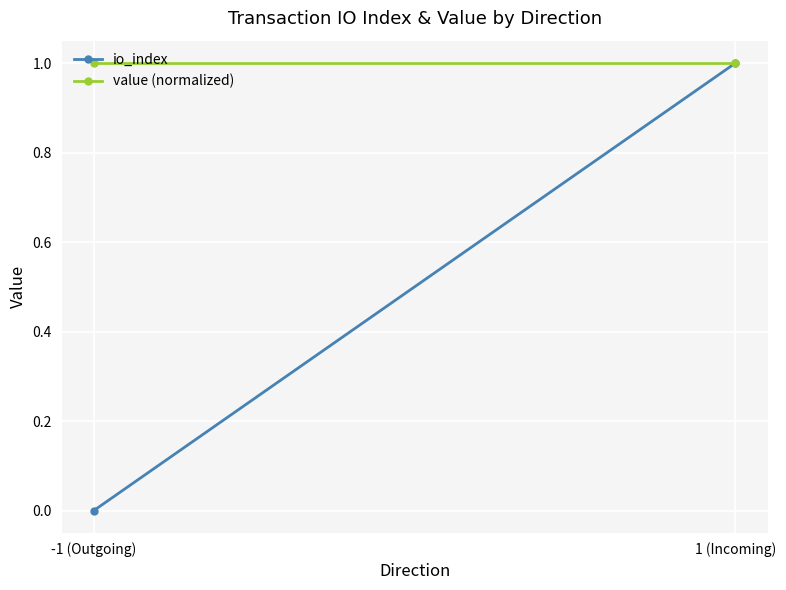

At which category does the chart reach its peak across all series?

1 (Incoming)